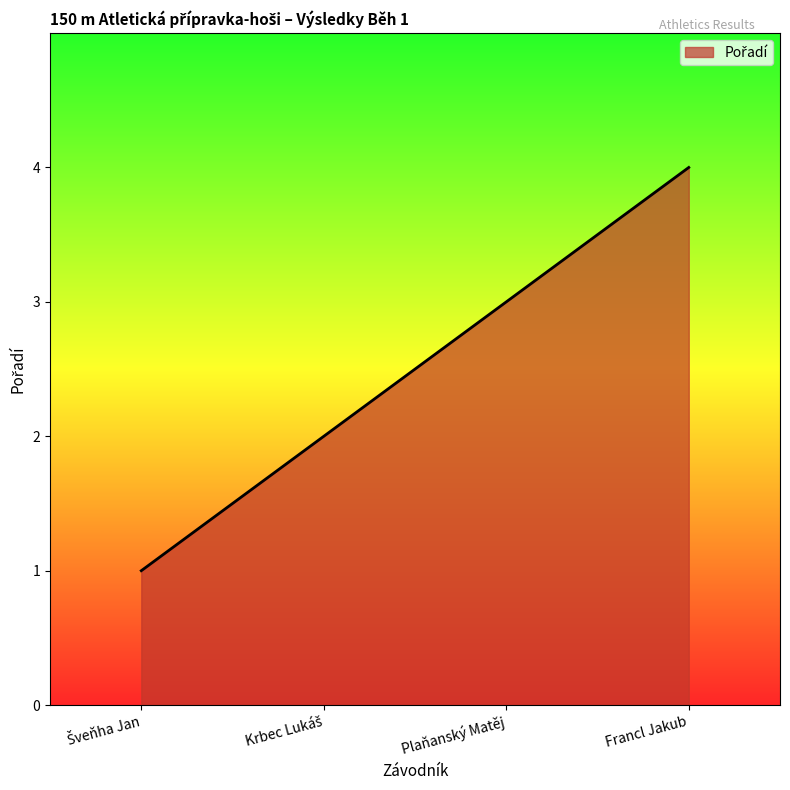

Reading right to left, list all the values displayed in this chart.

4	3	2	1